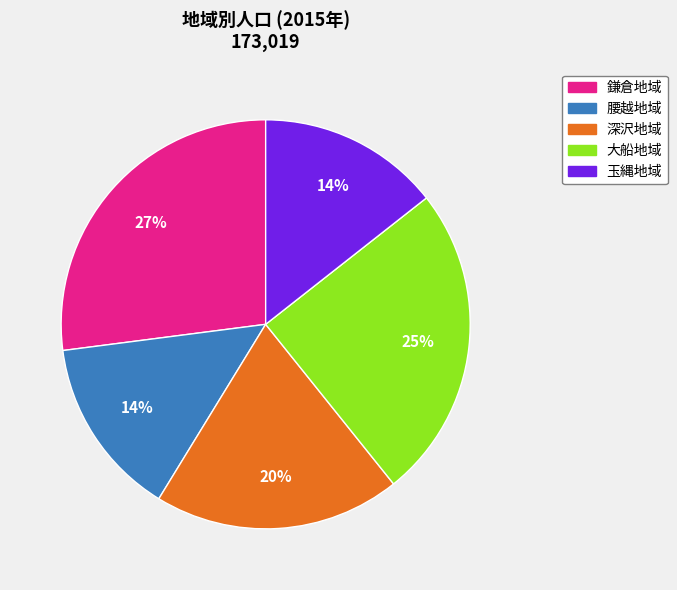

Is there a majority slice in this chart?

No